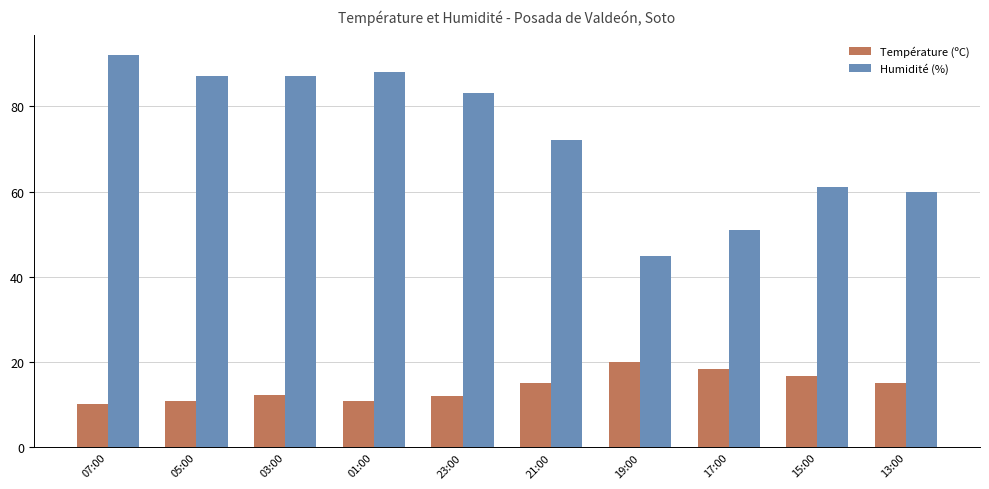

Which series has the widest spread of values?

Humidité (%)